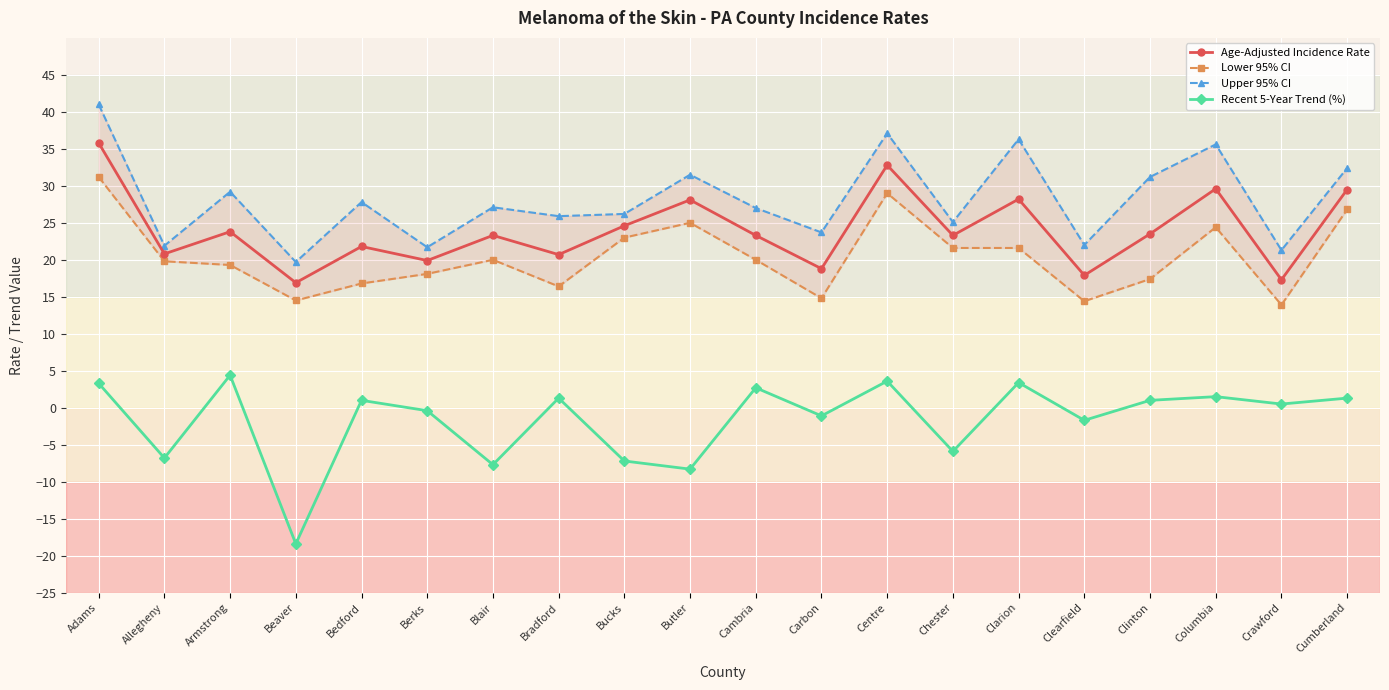

True or false: Recent 5-Year Trend (%) and Lower 95% CI intersect in this chart.

False